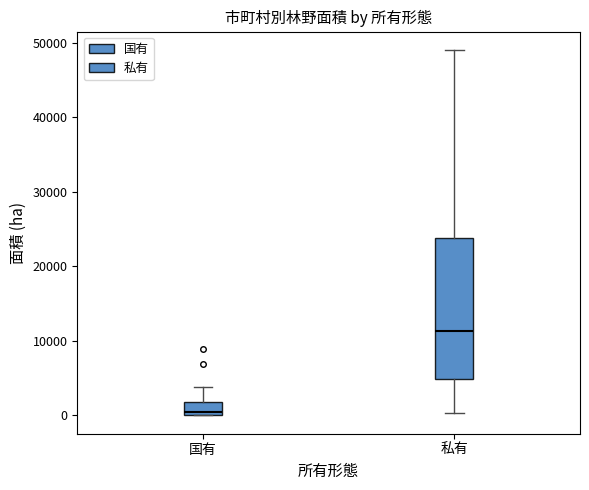

Which box's median line is the lowest?

国有